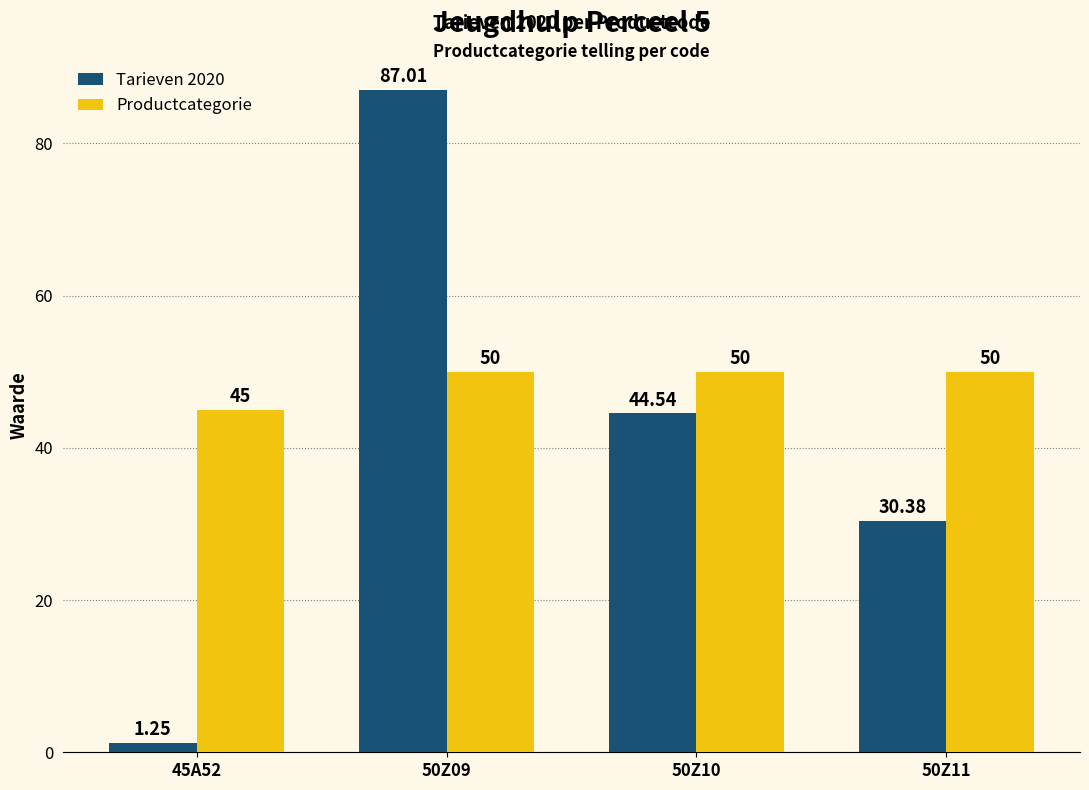

What is the label of the 2nd bar from the right?

50Z10